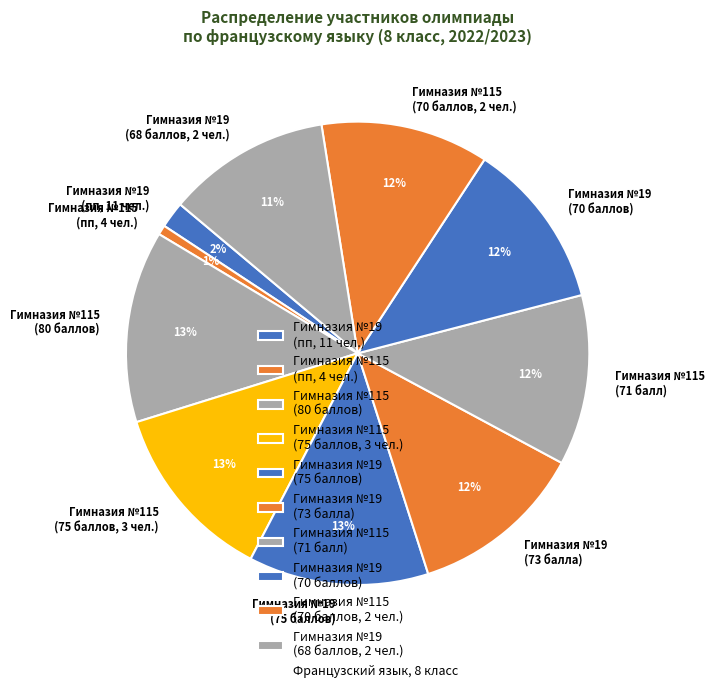

To the nearest percent, what is the average slice percentage?

10%